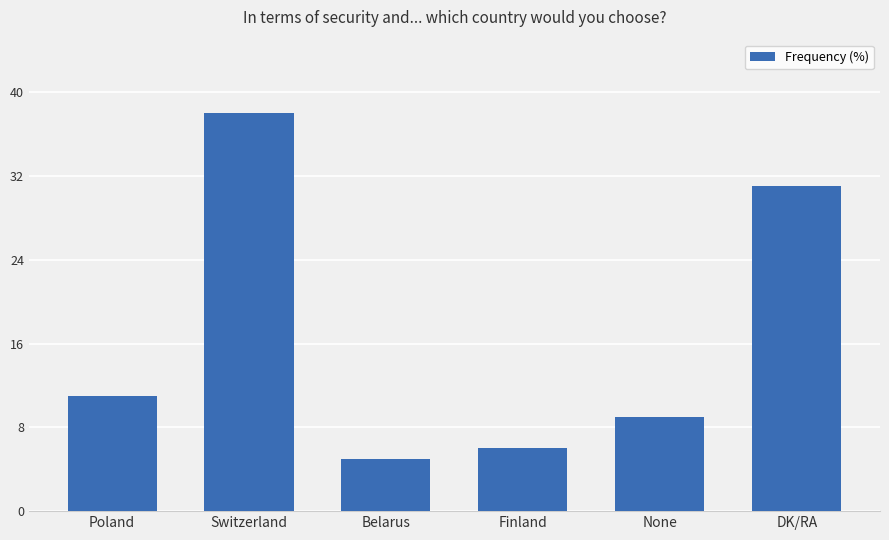

Approximately how many times larger is the value at Poland compared to Switzerland?

0.3